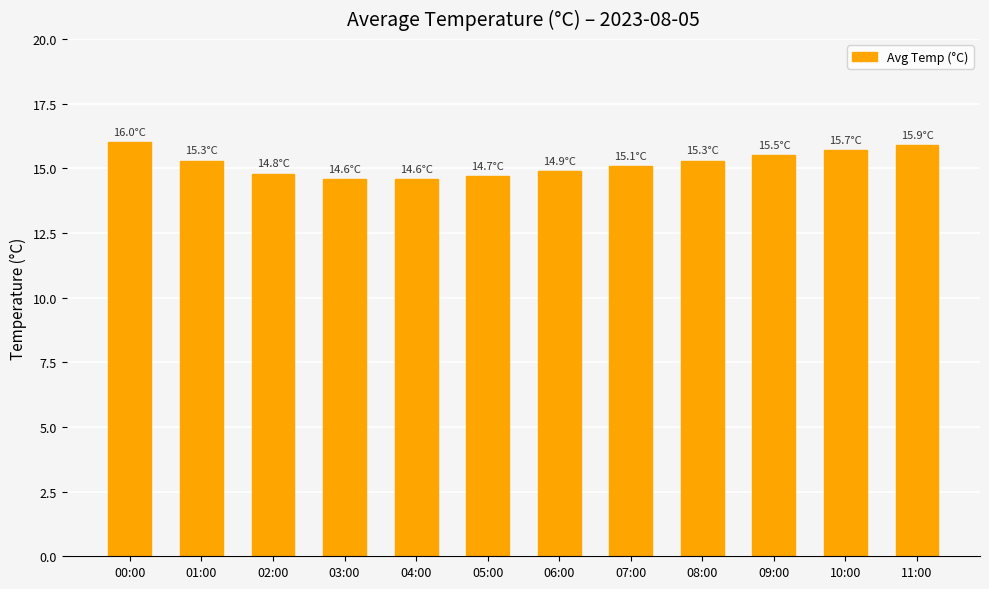

What is the label of the 8th bar from the right?

04:00